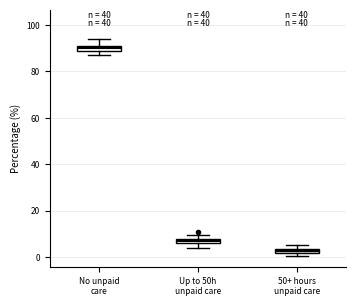

Where is the lower edge of the box for 50+ hours unpaid care on the y-axis? The values are not printed on the chart, so give them approximately, as read against the axis.

2